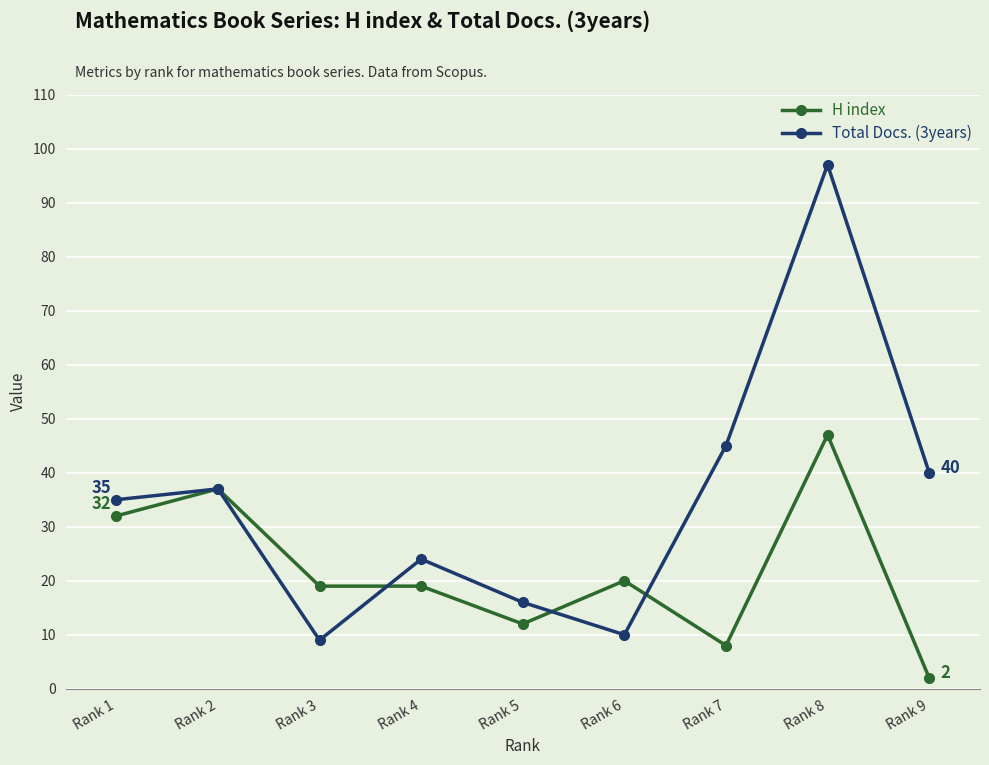

At which category does Total Docs. (3years) reach its first local valley?

Rank 3